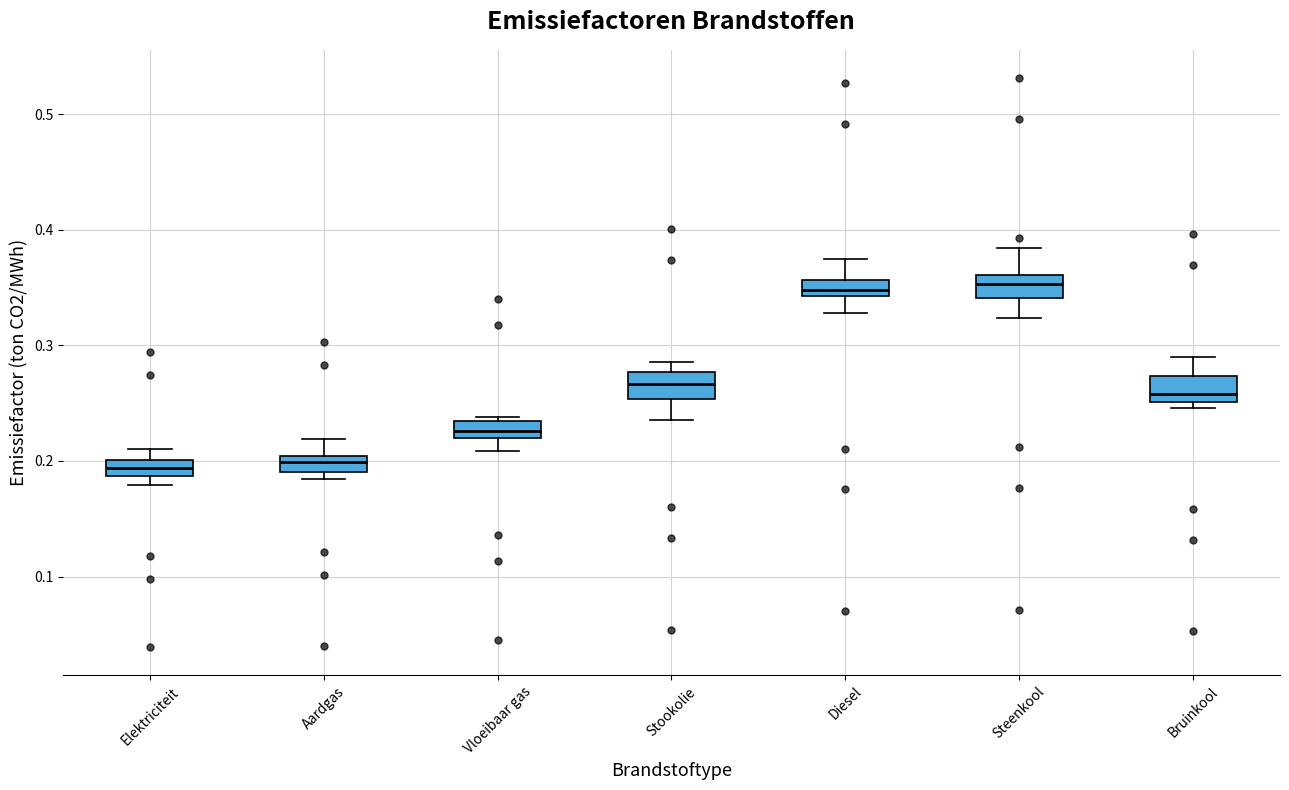

Where does the upper whisker of the box for Bruinkool end on the y-axis? The values are not printed on the chart, so give them approximately, as read against the axis.

0.29